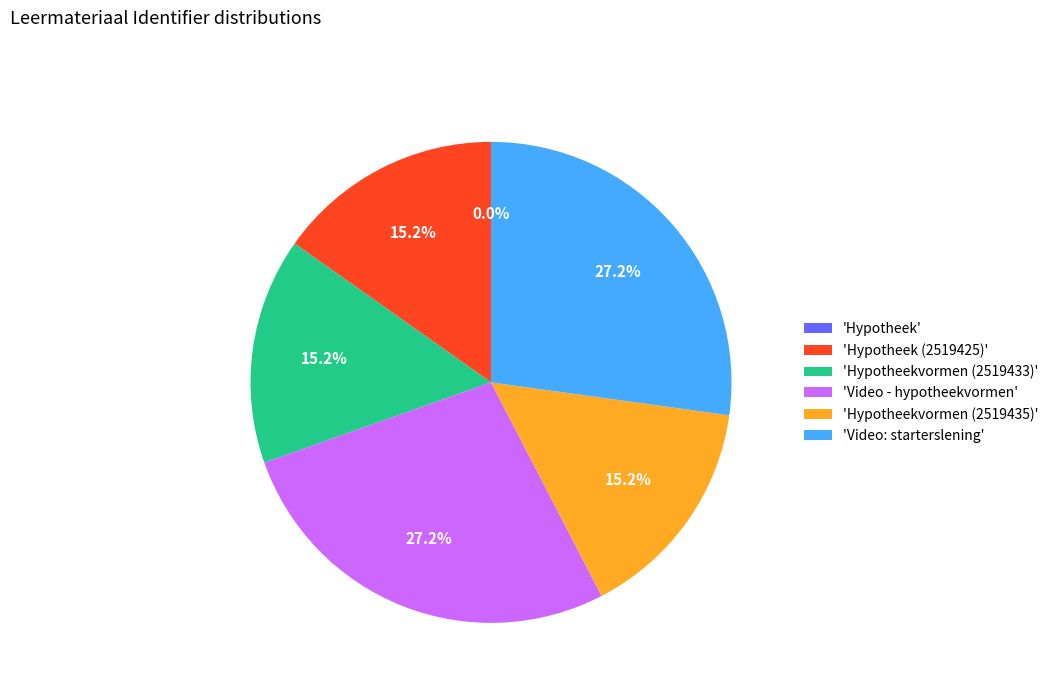

Is there a majority slice in this chart?

No